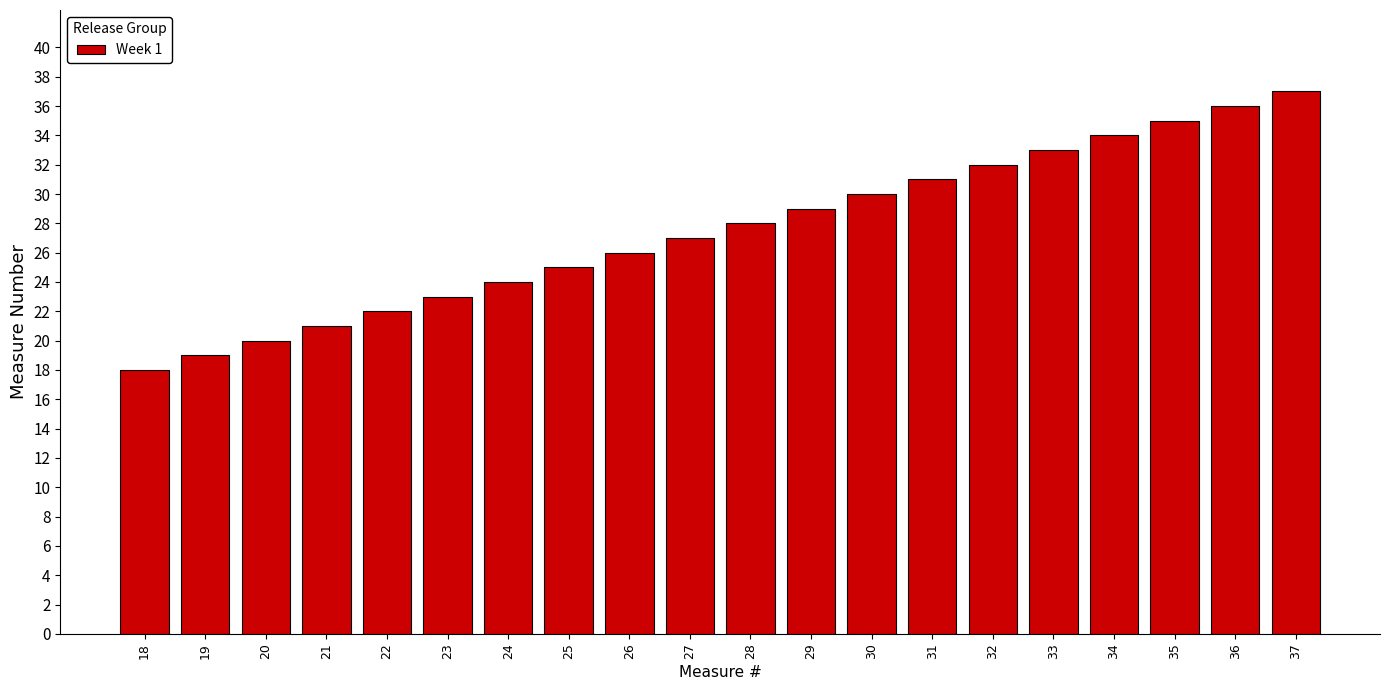

Reading right to left, extract all data points from this chart.

37=37	36=36	35=35	34=34	33=33	32=32	31=31	30=30	29=29	28=28	27=27	26=26	25=25	24=24	23=23	22=22	21=21	20=20	19=19	18=18